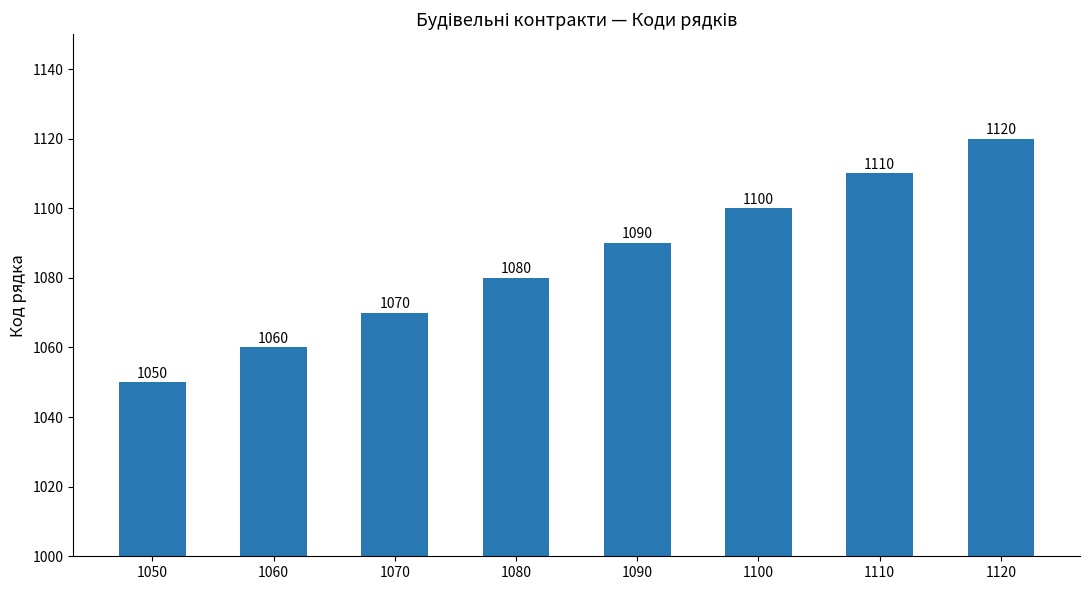

Reading right to left, extract all data points from this chart.

1120	1110	1100	1090	1080	1070	1060	1050